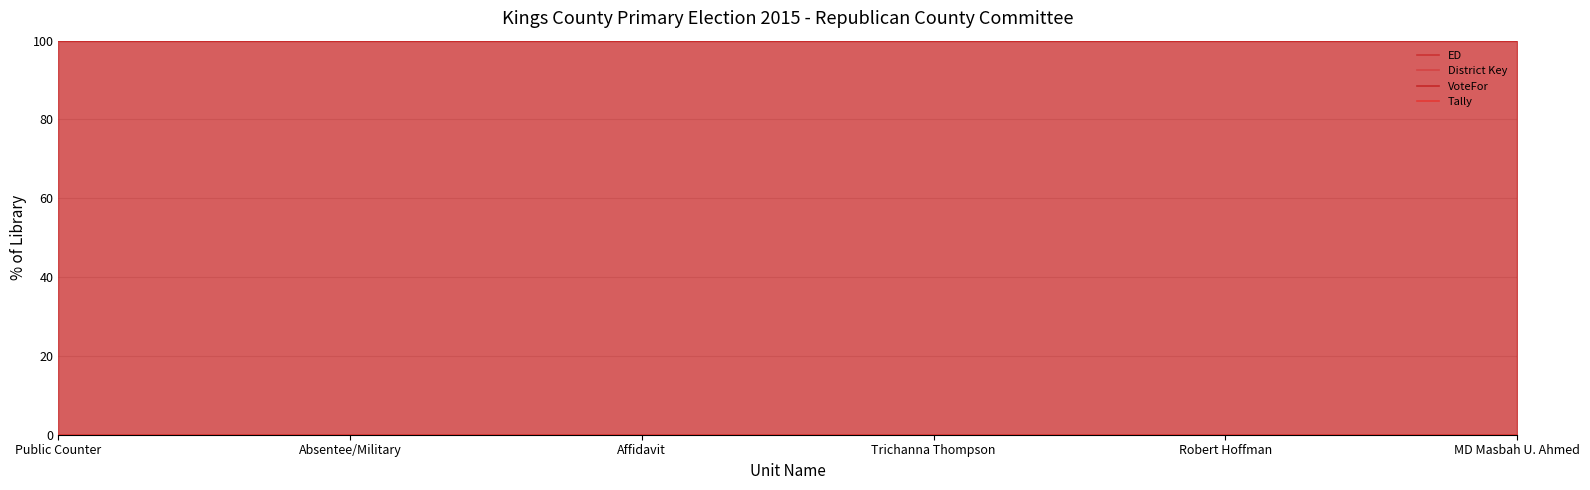

True or false: Tally and District Key cross at least once.

False